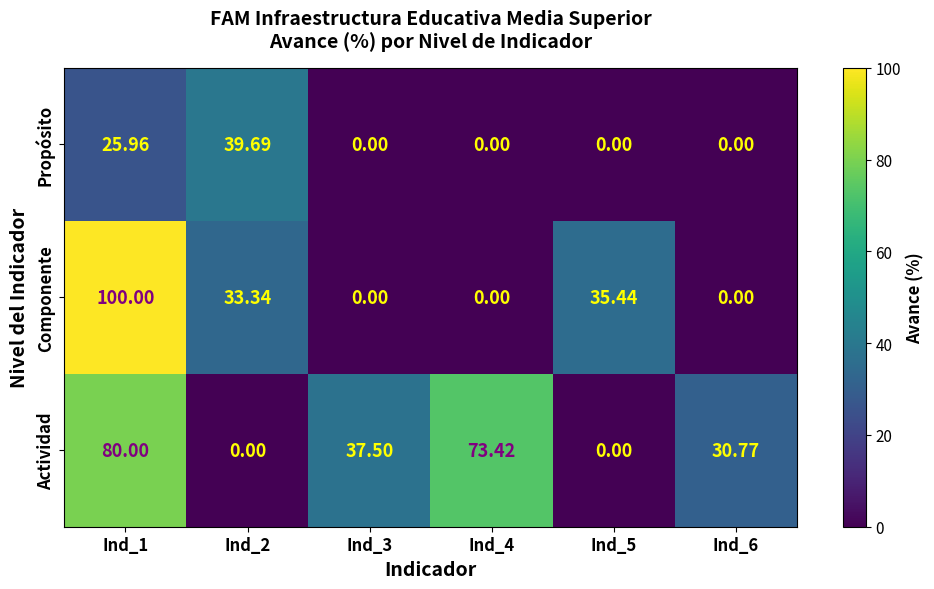

Which series changed the most between Ind_3 and Ind_6?

Actividad